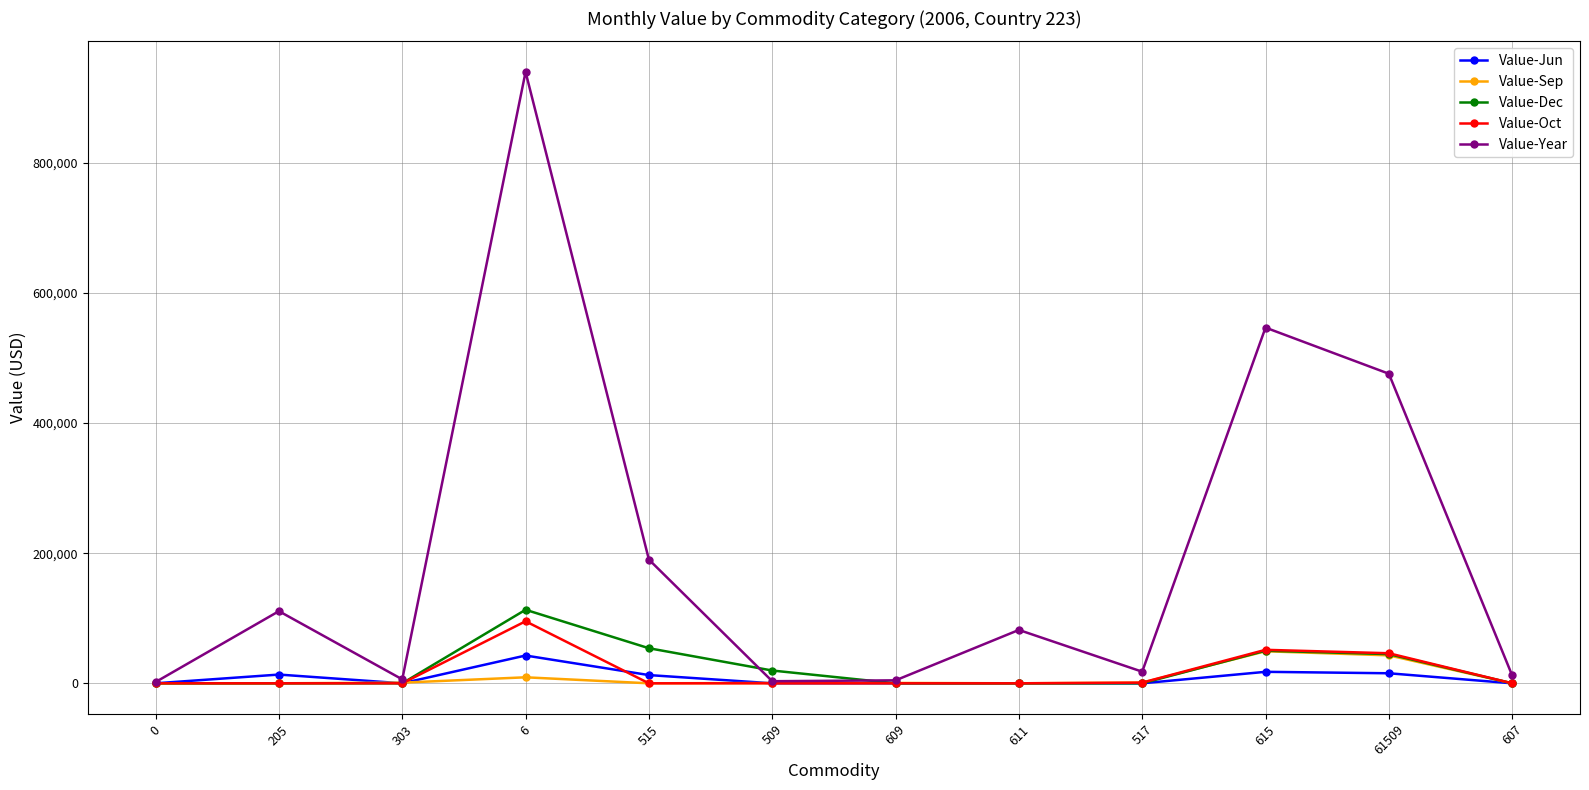

What is the label of the 2nd point from the left?

205